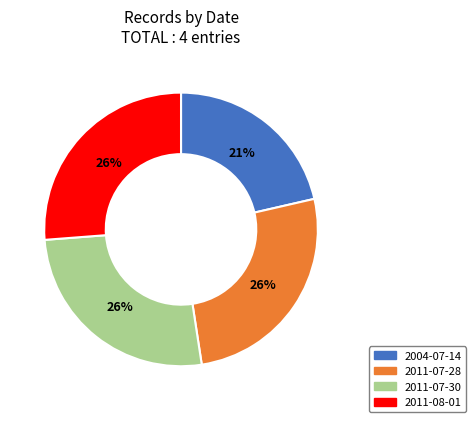

To the nearest percent, what is the difference between the largest and smallest slice percentages?

5%